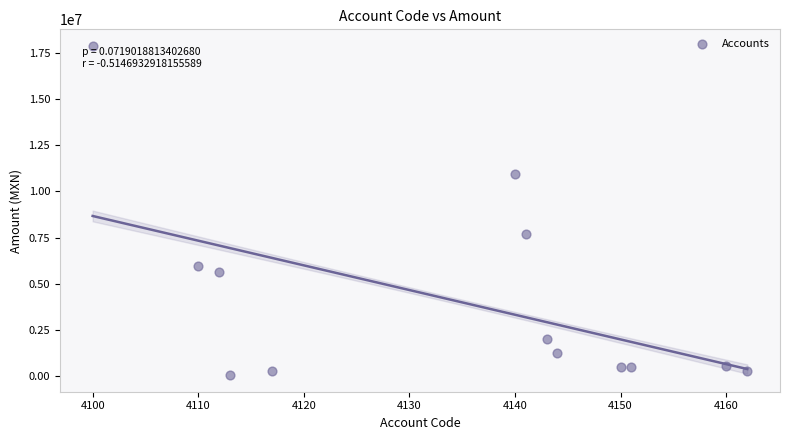

What Y value in the scatter plot is closest to 8964511?

7684879.9